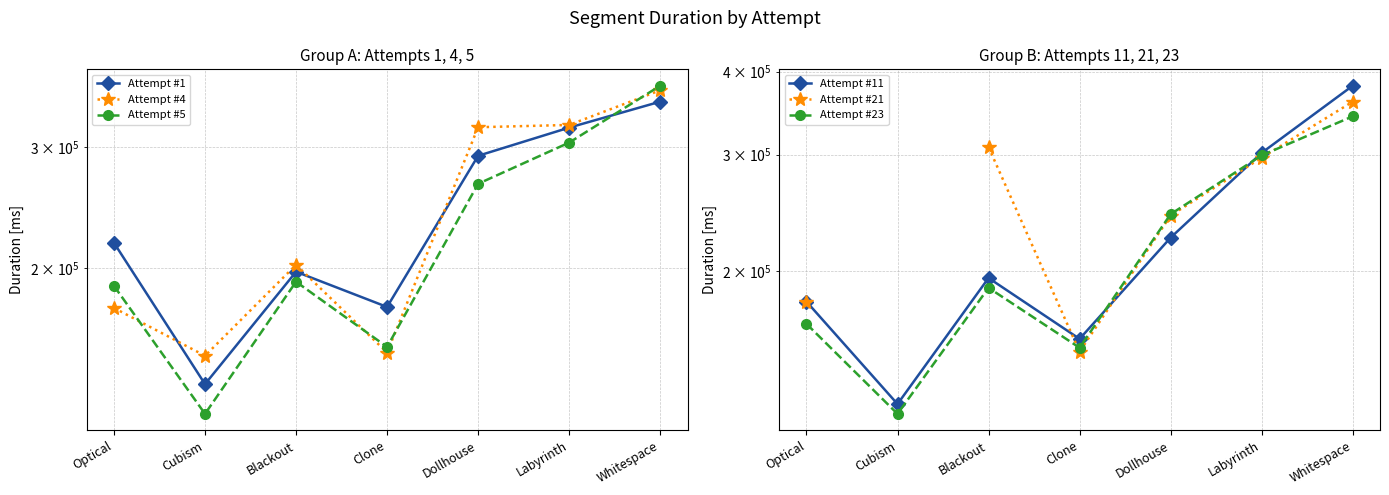

List the labels in order of Attempt #4 value, largest first.

Whitespace, Labyrinth, Dollhouse, Blackout, Optical, Clone, Cubism